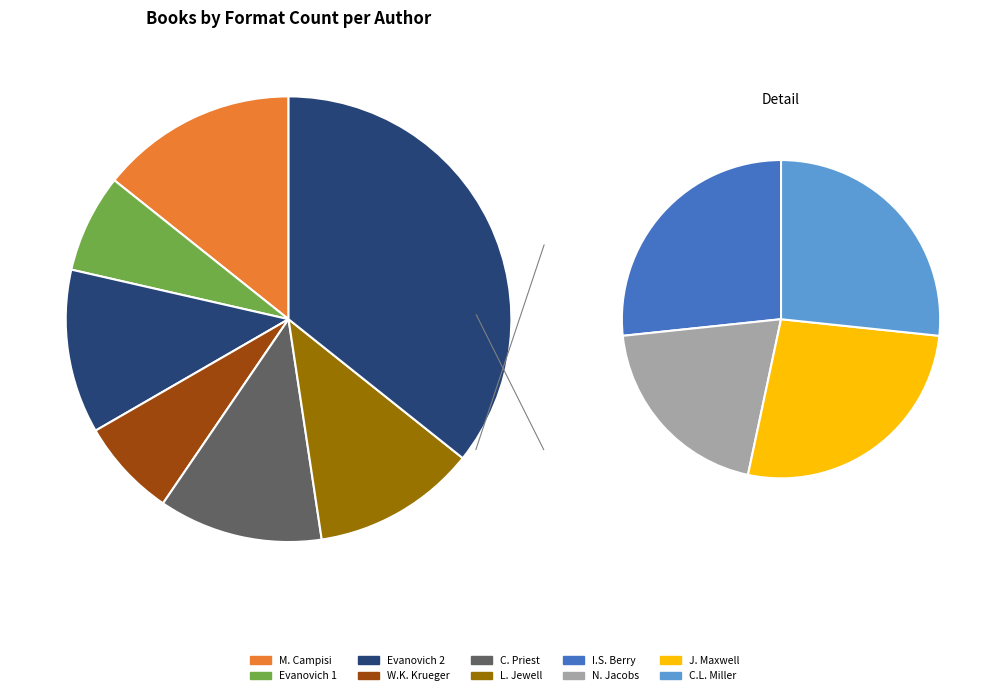

Count the number of slices in the pie.

10